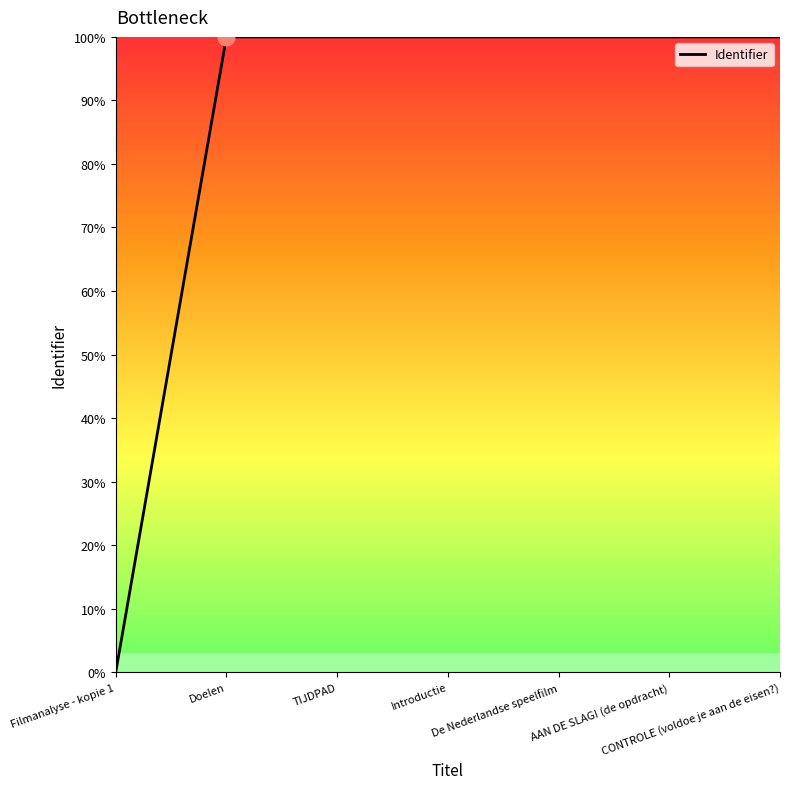

True or false: the data shows 179.2 at Doelen.

False